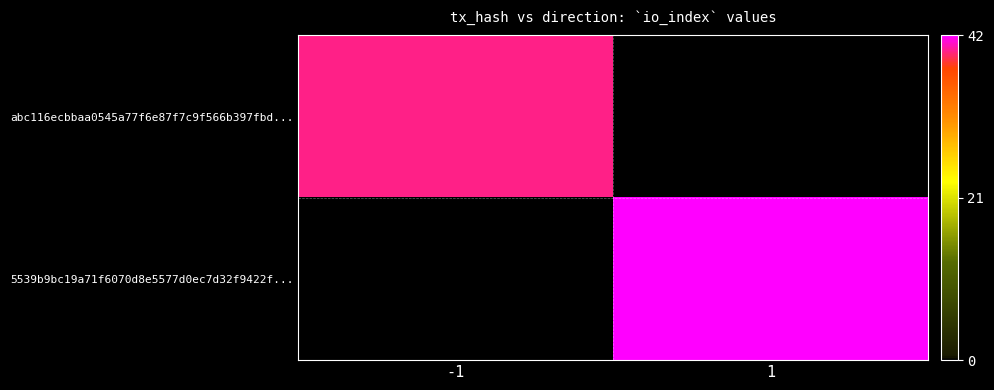

What is the maximum value for abc116ecbbaa0545a77f6e87f7c9f566b397fbd...?

40.0